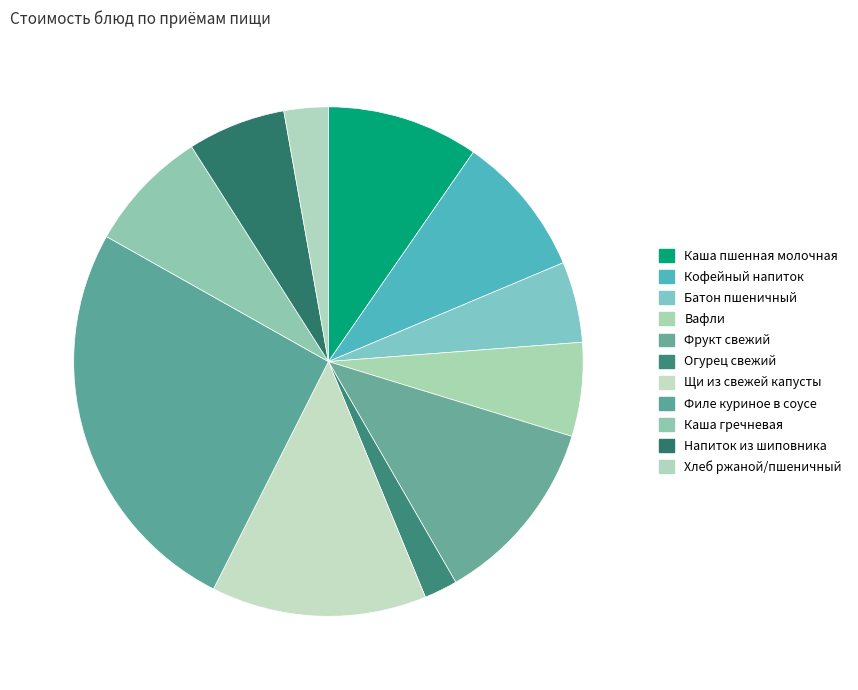

Count the number of slices in the pie.

11